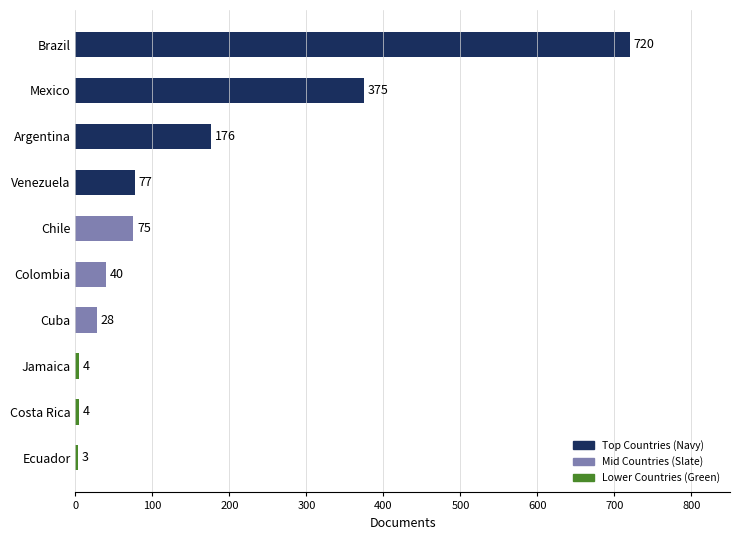

Which label corresponds to the largest value in the chart?

Brazil